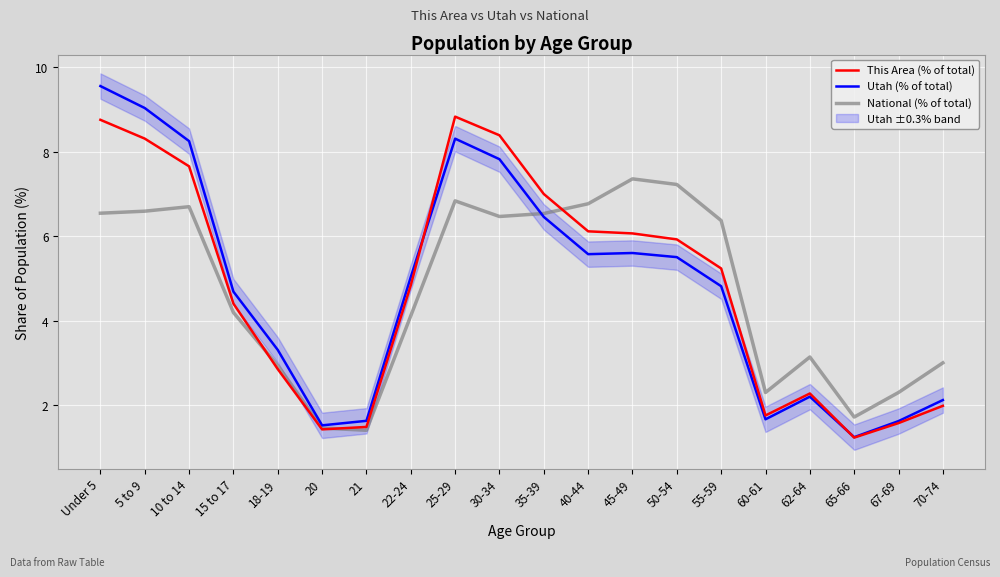

How many data points does each series have?

20